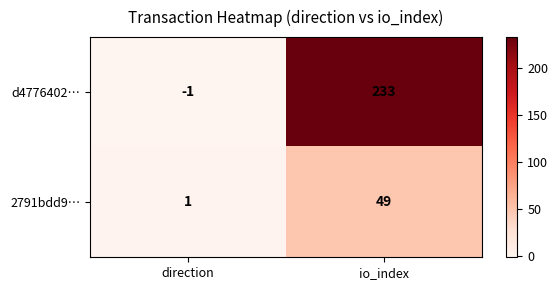

What is the difference between the 2791bdd9… values at io_index and direction?

48